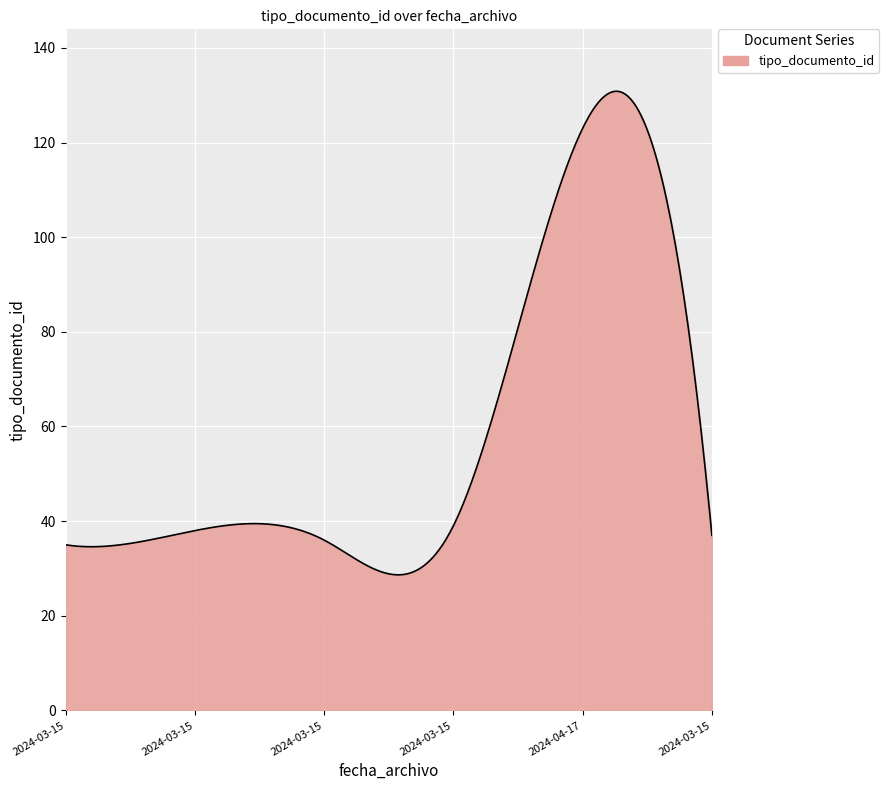

What is the smallest value displayed?

28.6